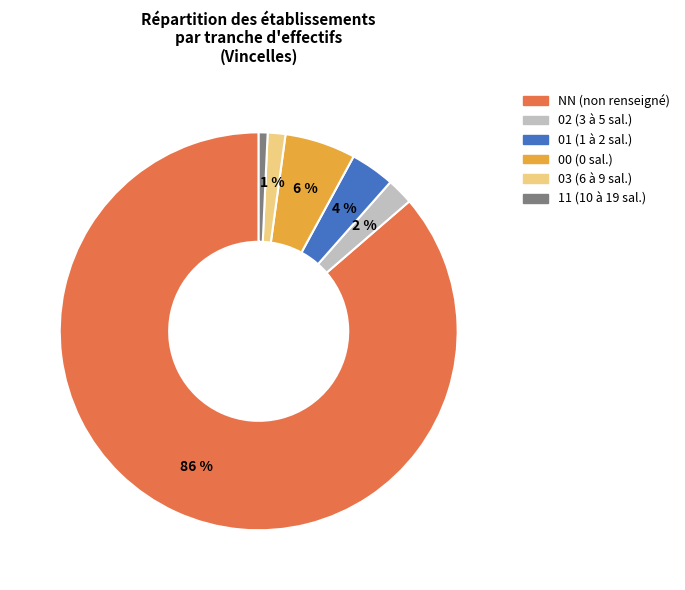

To the nearest percent, what is the difference between the 03 and NN slice percentages?

85%